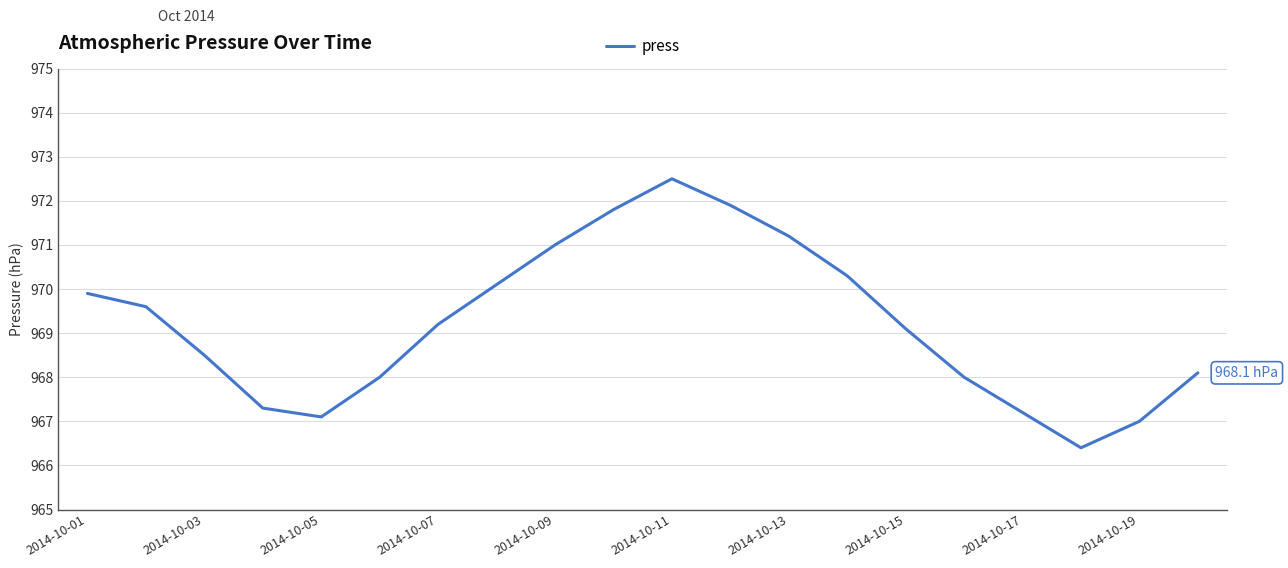

What is the minimum value shown in the chart?

966.4